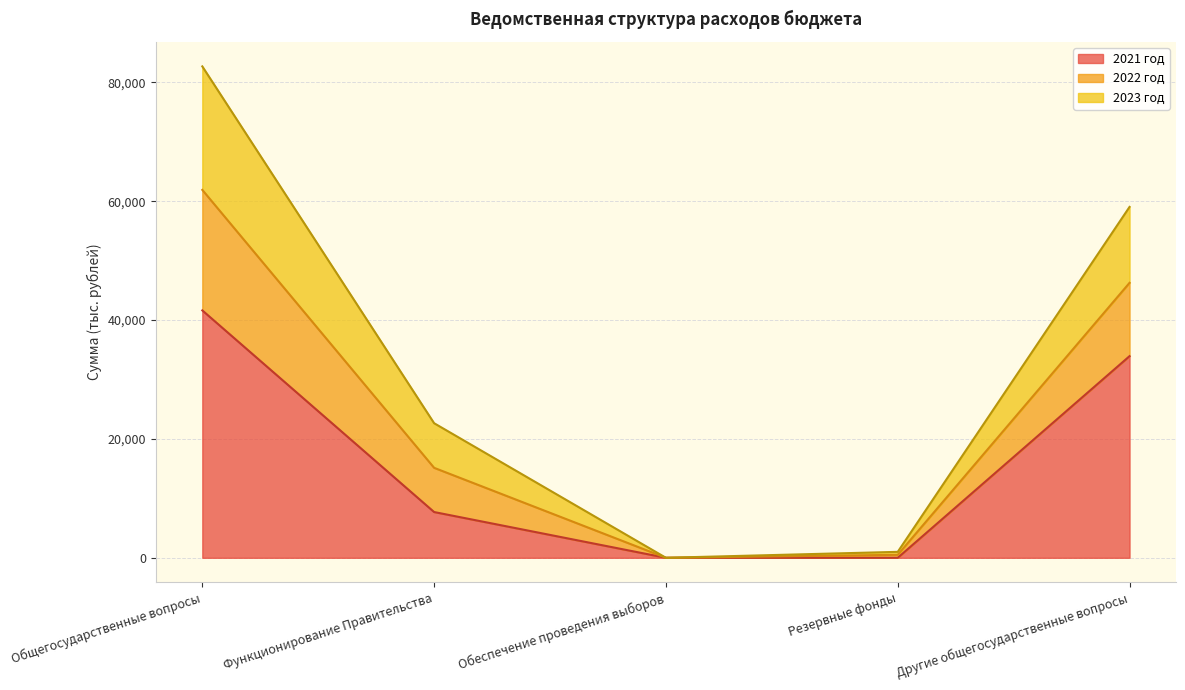

True or false: 2022 год has more than 0 points higher than both neighbors.

False